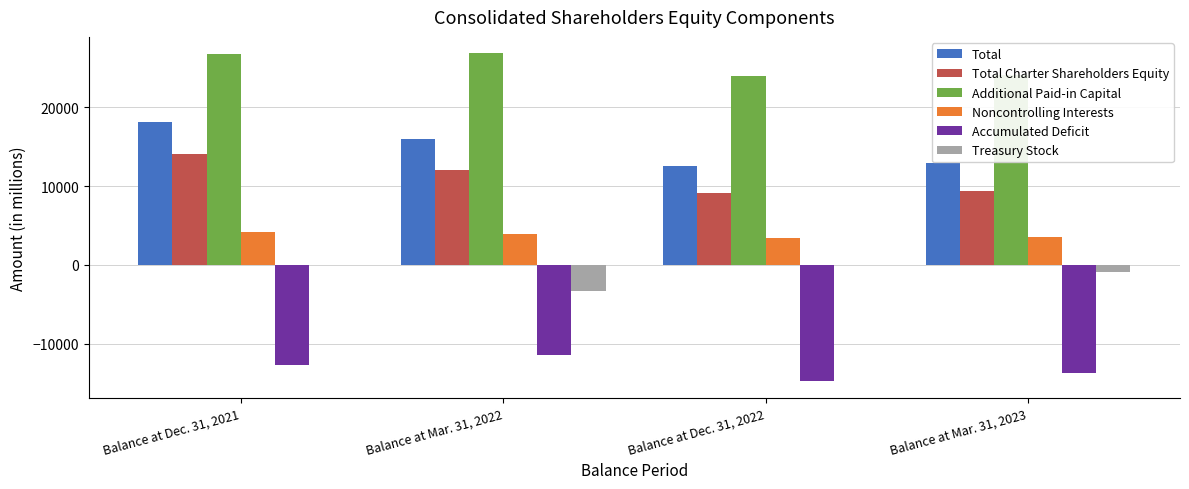

How many distinct data groups are displayed?

6